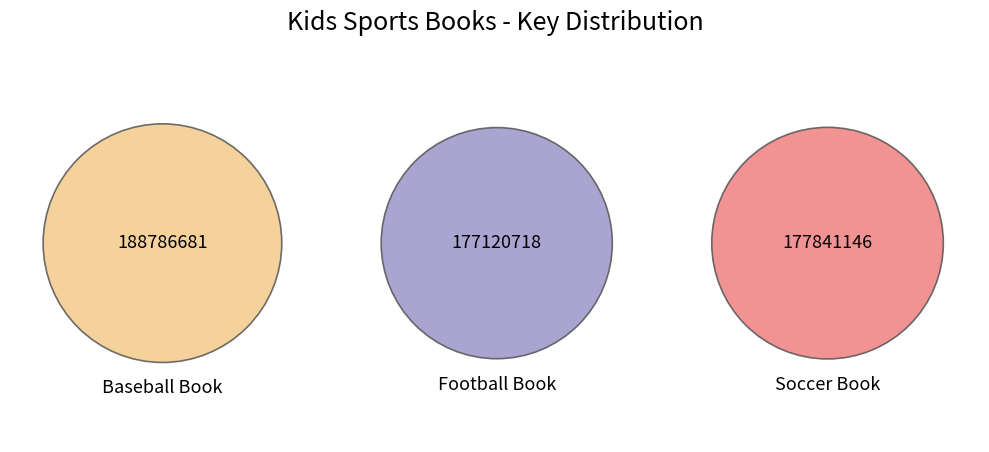

How many slices are in this pie chart?

3